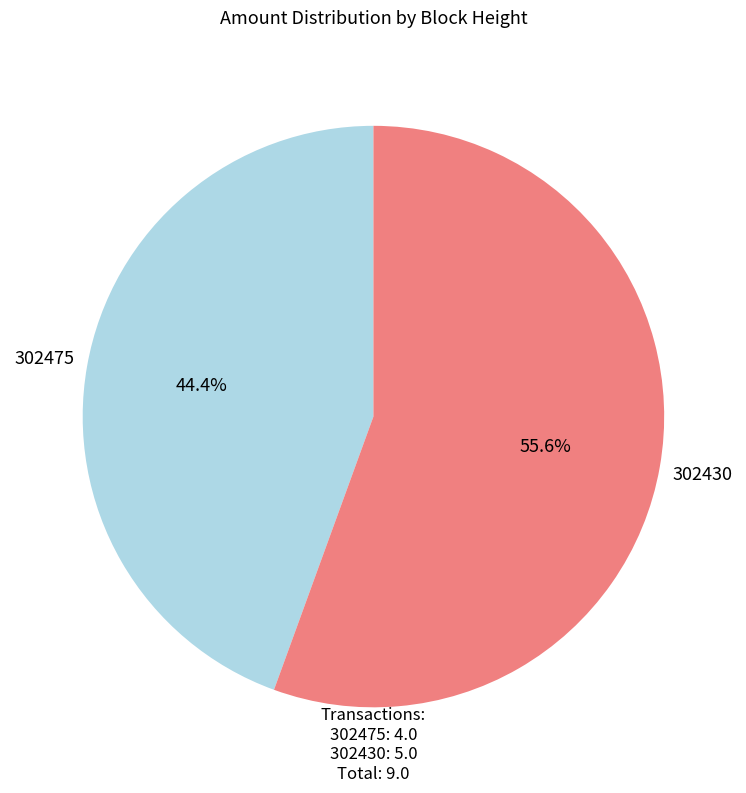

Does any single category account for the majority?

Yes